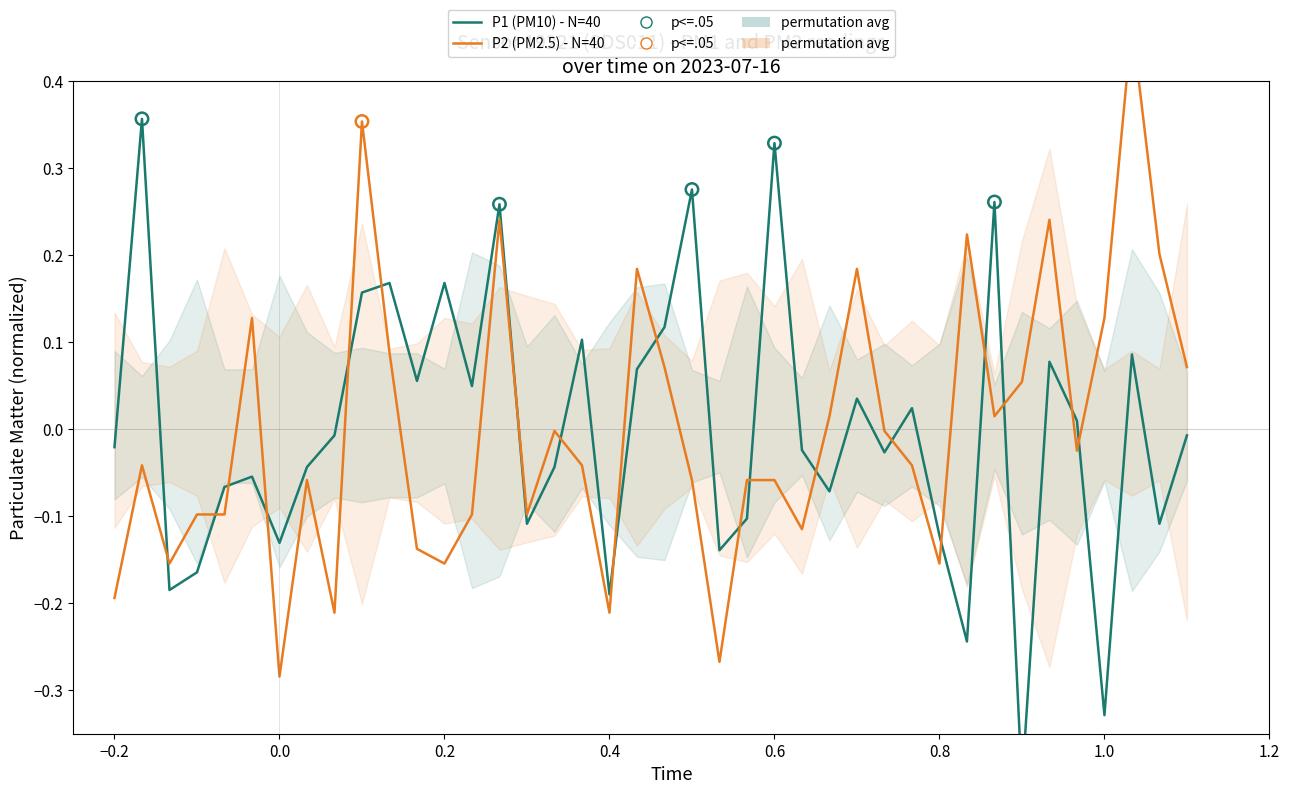

Which series has the largest Y range (max minus min)?

P1